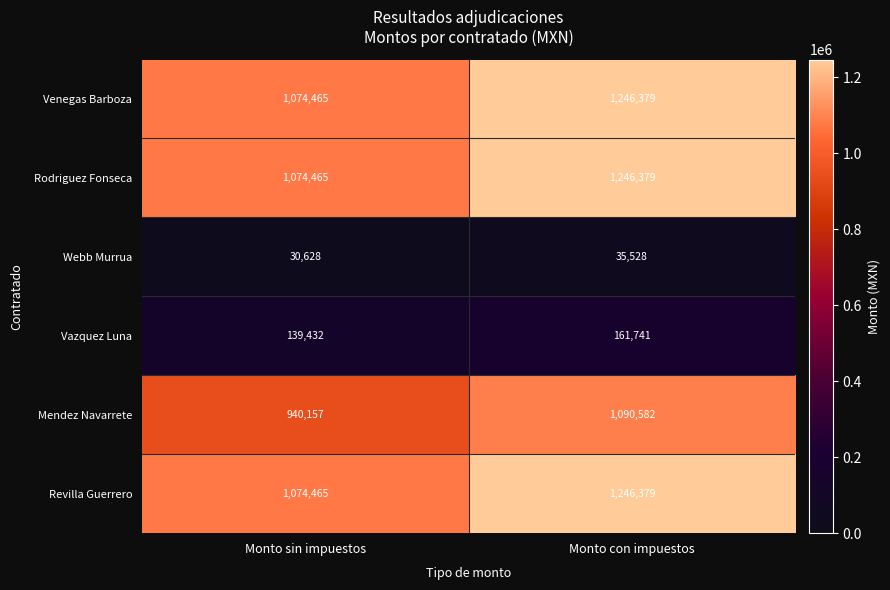

Reading left to right, what are all the values shown in this chart?

Venegas Barboza: Monto sin impuestos=1074465	Monto con impuestos=1246379
Rodriguez Fonseca: Monto sin impuestos=1074465	Monto con impuestos=1246379
Webb Murrua: Monto sin impuestos=30628	Monto con impuestos=35528
Vazquez Luna: Monto sin impuestos=139432	Monto con impuestos=161741
Mendez Navarrete: Monto sin impuestos=940157	Monto con impuestos=1090582
Revilla Guerrero: Monto sin impuestos=1074465	Monto con impuestos=1246379